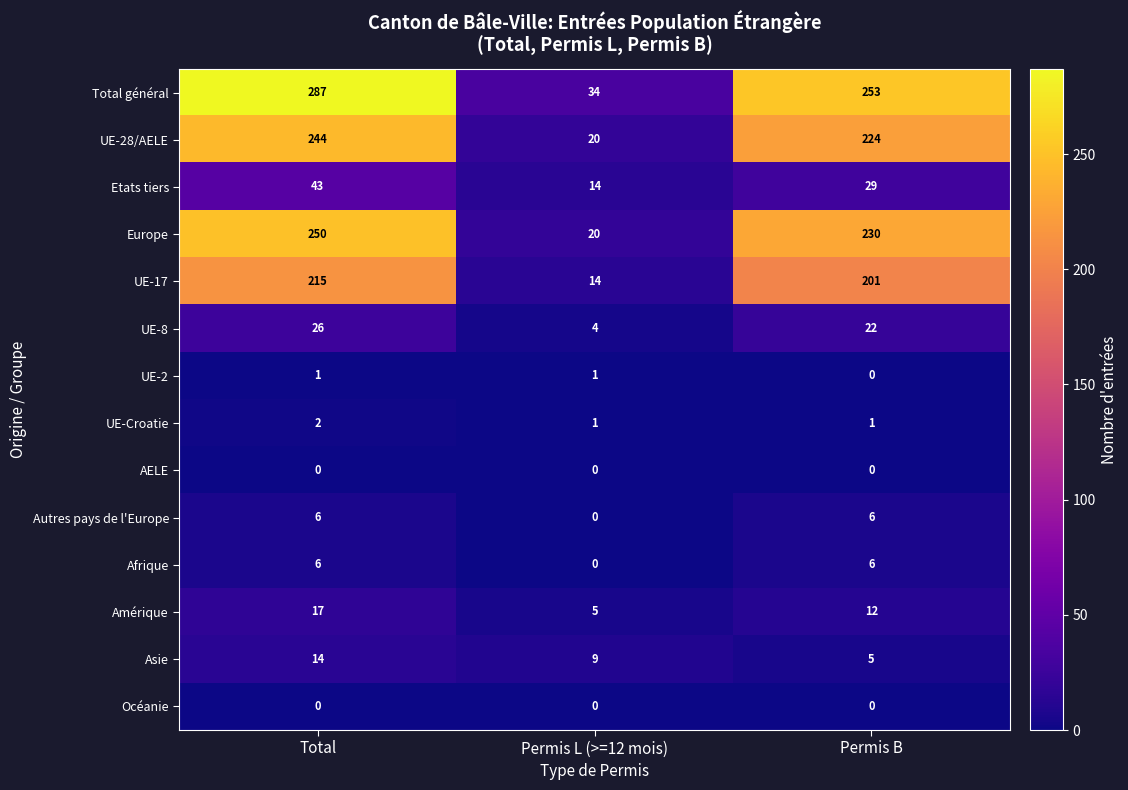

Which category has the highest value across all series?

Total